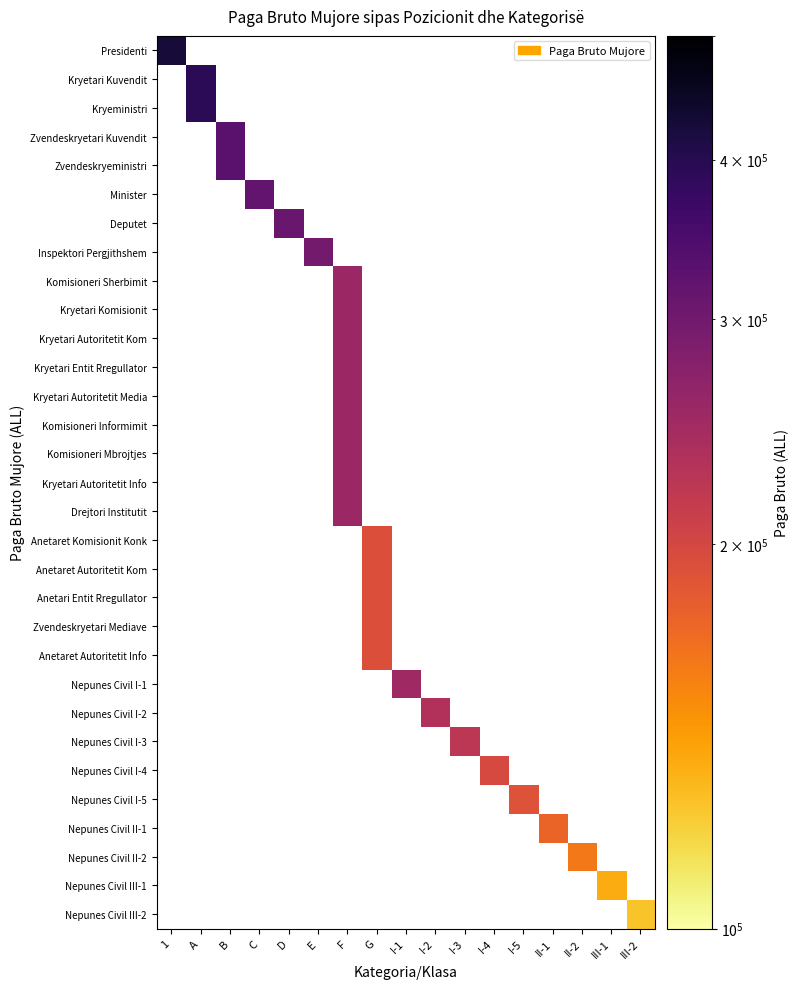

What is the approximate value of Kryetari Komisionit at F?

255000.0